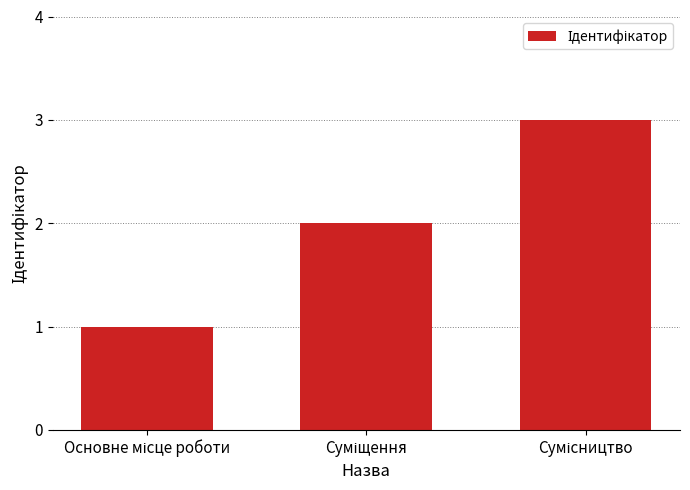

What is the sum of all values?

6